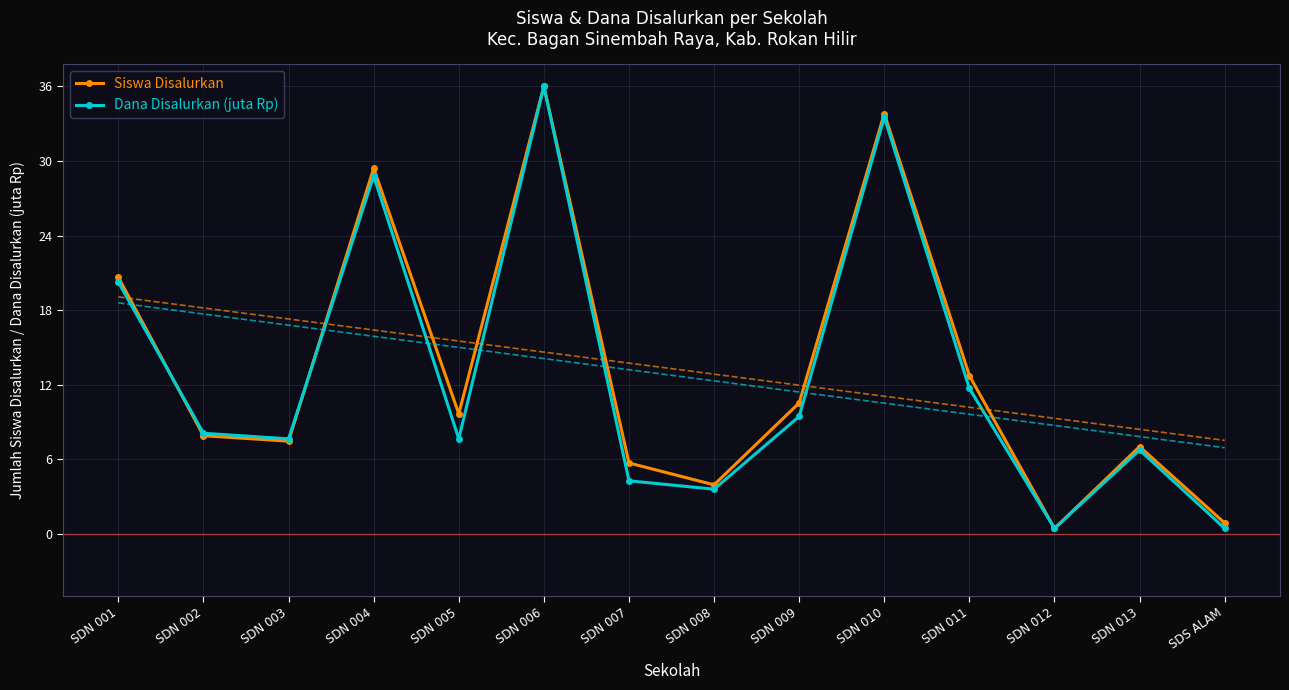

What is the maximum value shown in the chart?

36.0